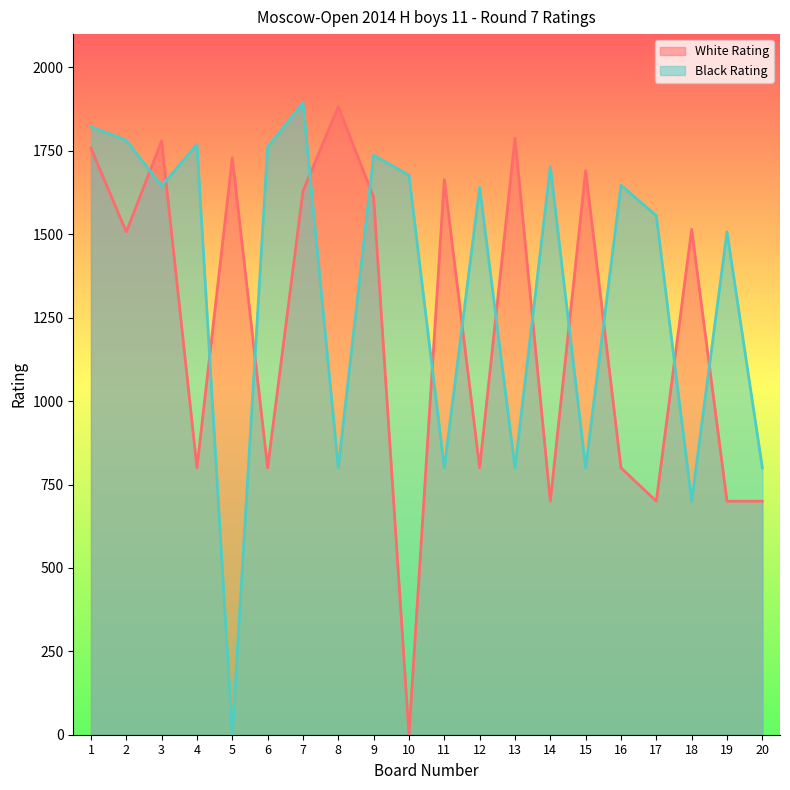

True or false: Black Rating has more than 1 points higher than both neighbors.

True